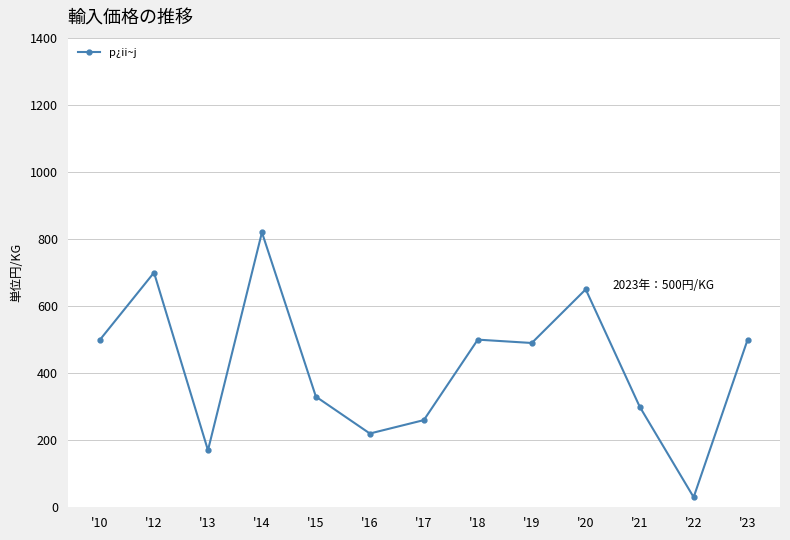

What is the ratio of the value at '20 to the value at '10?

1.3